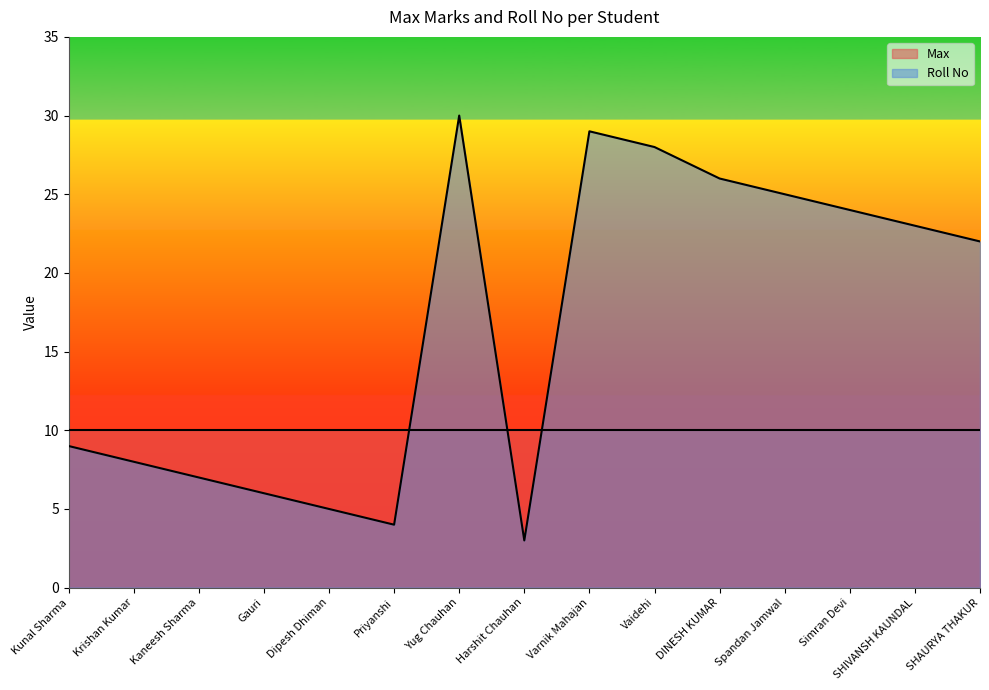

What is the approximate value at DINESH KUMAR?

26